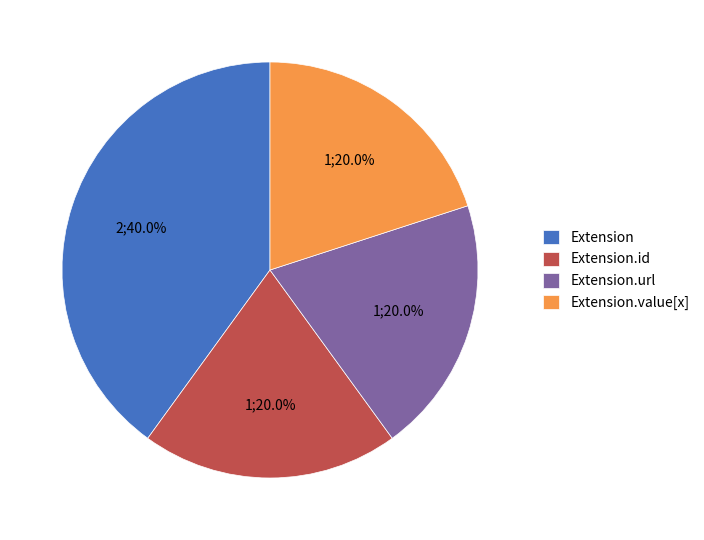

To the nearest percent, what is the difference between the largest and smallest slice percentages?

20%